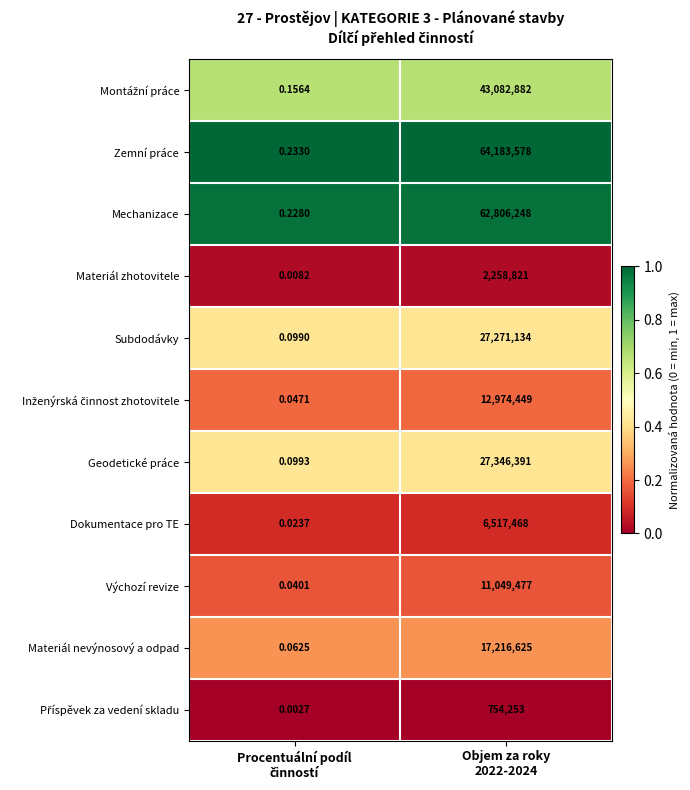

Which series has the widest spread of values?

Zemní práce